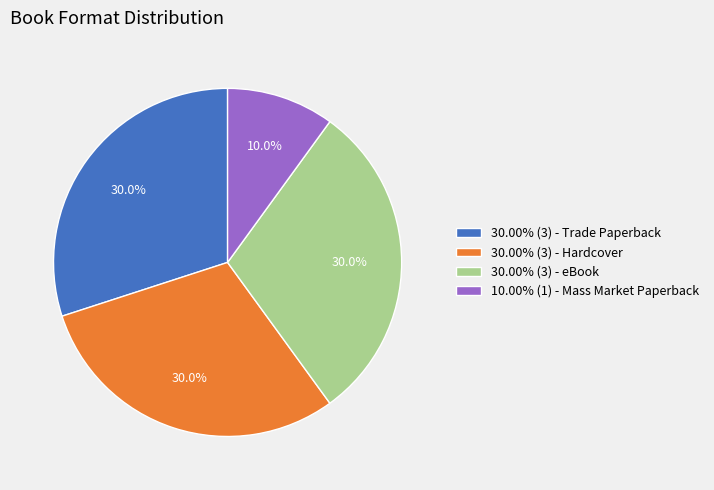

How many segments does this pie chart have?

4